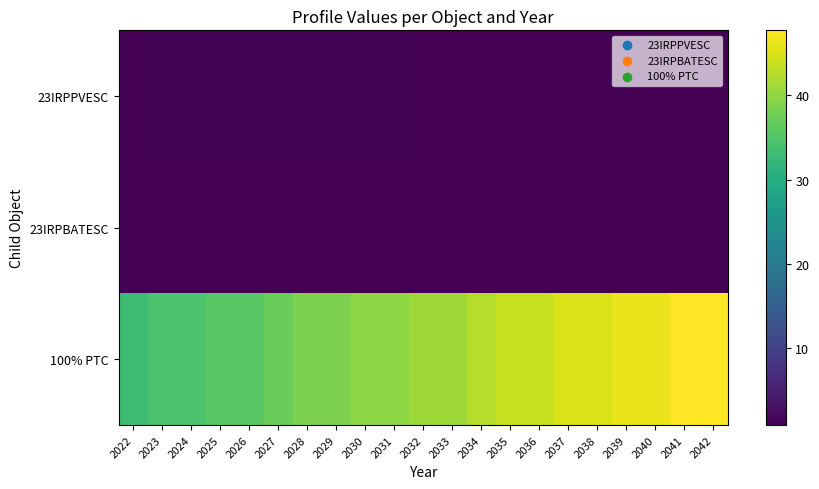

Rank the series at 2029 from highest to lowest value.

100% PTC, 23IRPPVESC, 23IRPBATESC